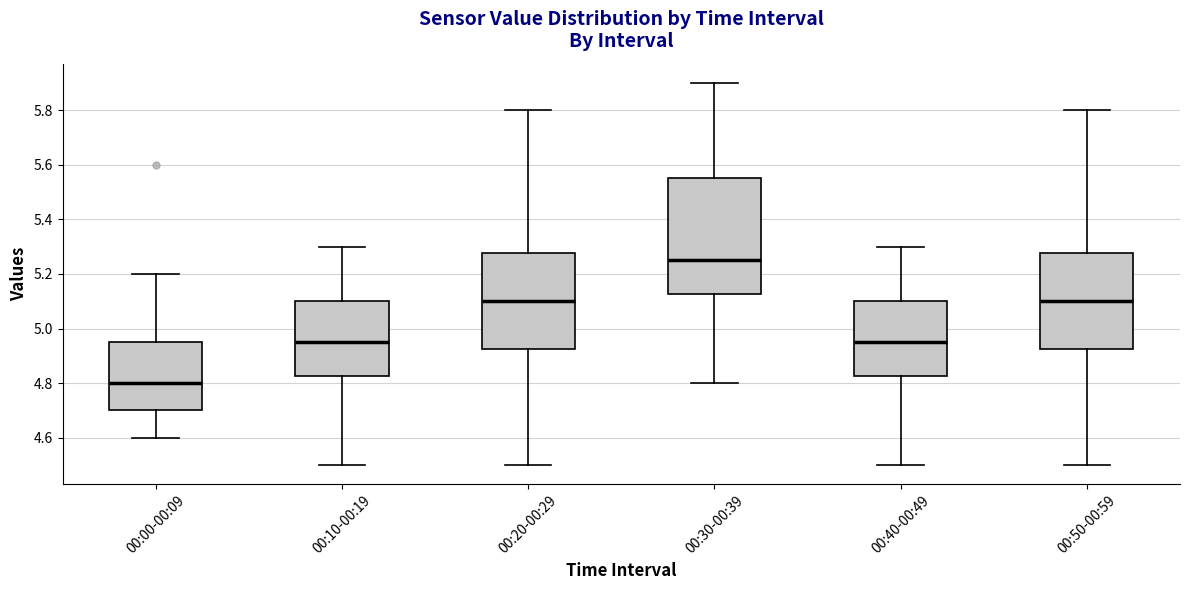

Reading left to right, transcribe this box plot: for each box, give where its median line is, the range the box spans, and where its two whiskers end, as read against the y-axis. The values are not printed on the chart, so give them approximately, as read against the axis.

00:00-00:09: median 4.80, box 4.70 to 4.96, whiskers 4.60 to 5.20
00:10-00:19: median 4.96, box 4.82 to 5.10, whiskers 4.50 to 5.30
00:20-00:29: median 5.10, box 4.92 to 5.28, whiskers 4.50 to 5.80
00:30-00:39: median 5.26, box 5.12 to 5.56, whiskers 4.80 to 5.90
00:40-00:49: median 4.96, box 4.82 to 5.10, whiskers 4.50 to 5.30
00:50-00:59: median 5.10, box 4.92 to 5.28, whiskers 4.50 to 5.80